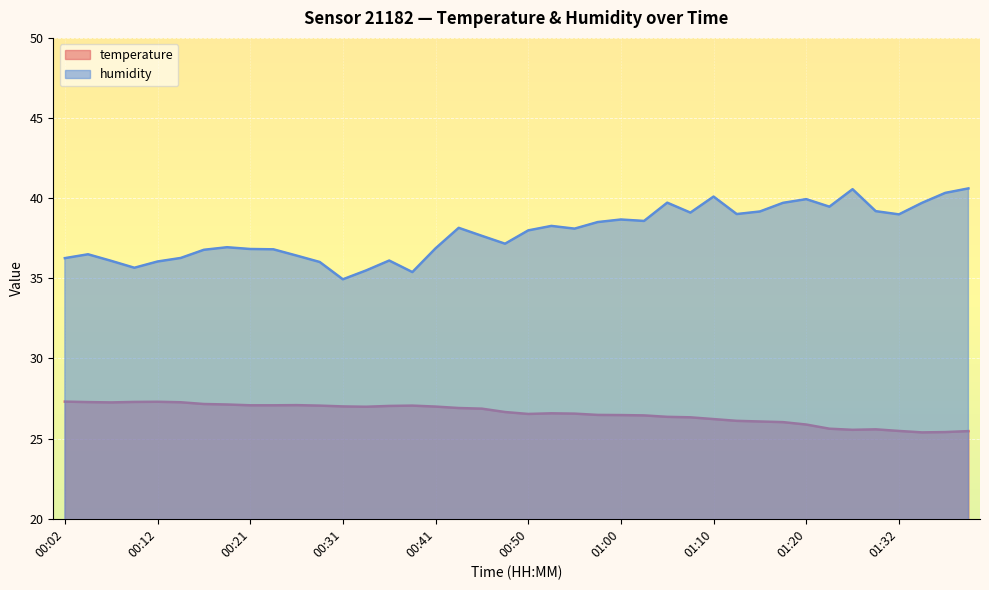

In humidity, how many points are higher than both neighbors (excluding endpoints)?

10